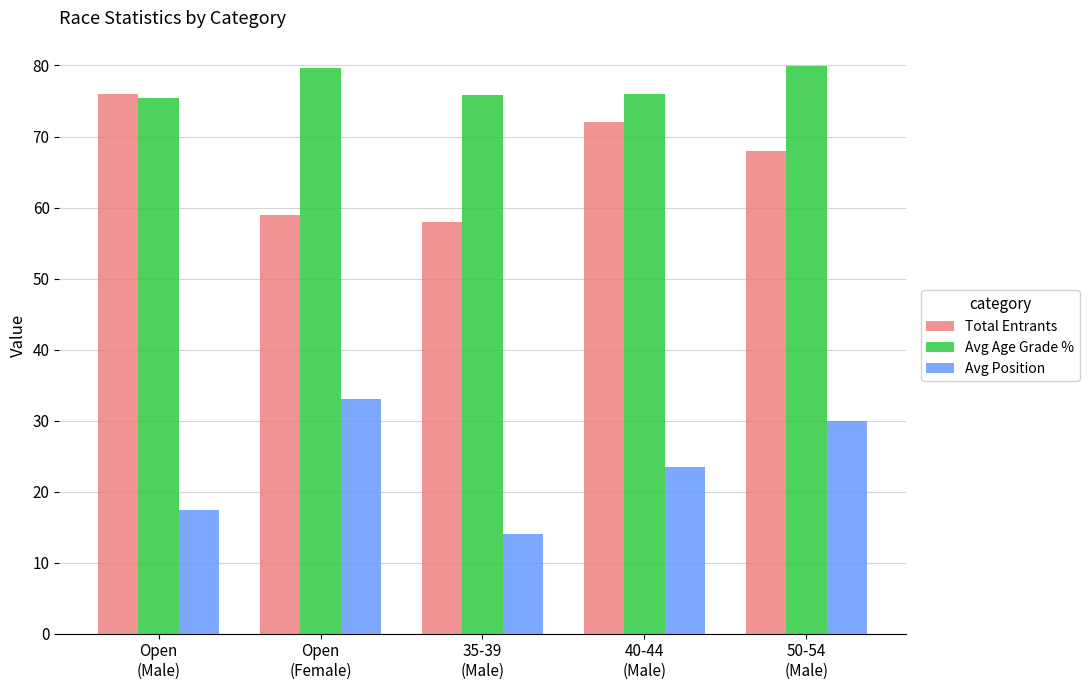

Which series has the largest total across all categories?

Avg Age Grade %